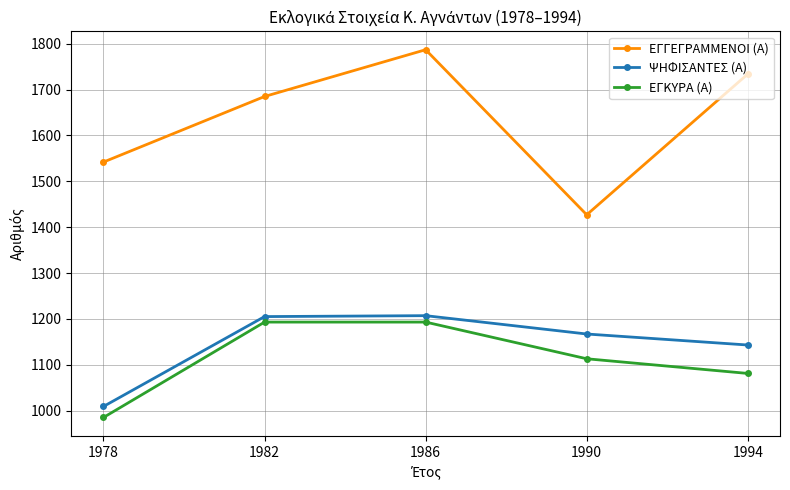

The ΕΓΓΕΓΡΑΜΜΕΝΟΙ (Α) series shows 1734 at 1994. True or false?

True